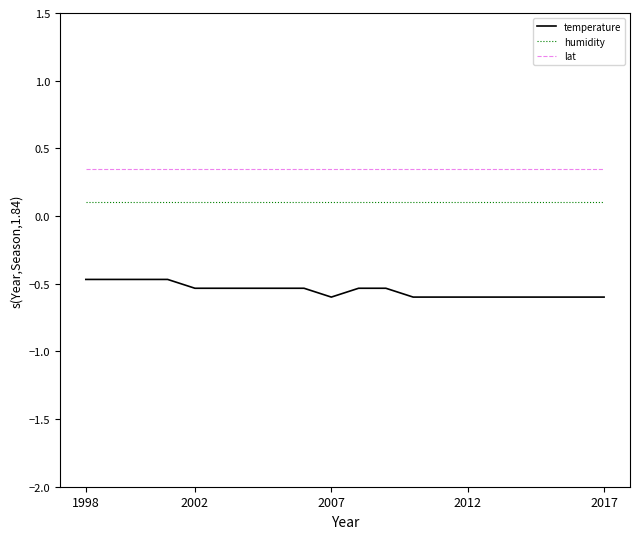

What is the average value of the humidity series?

0.1